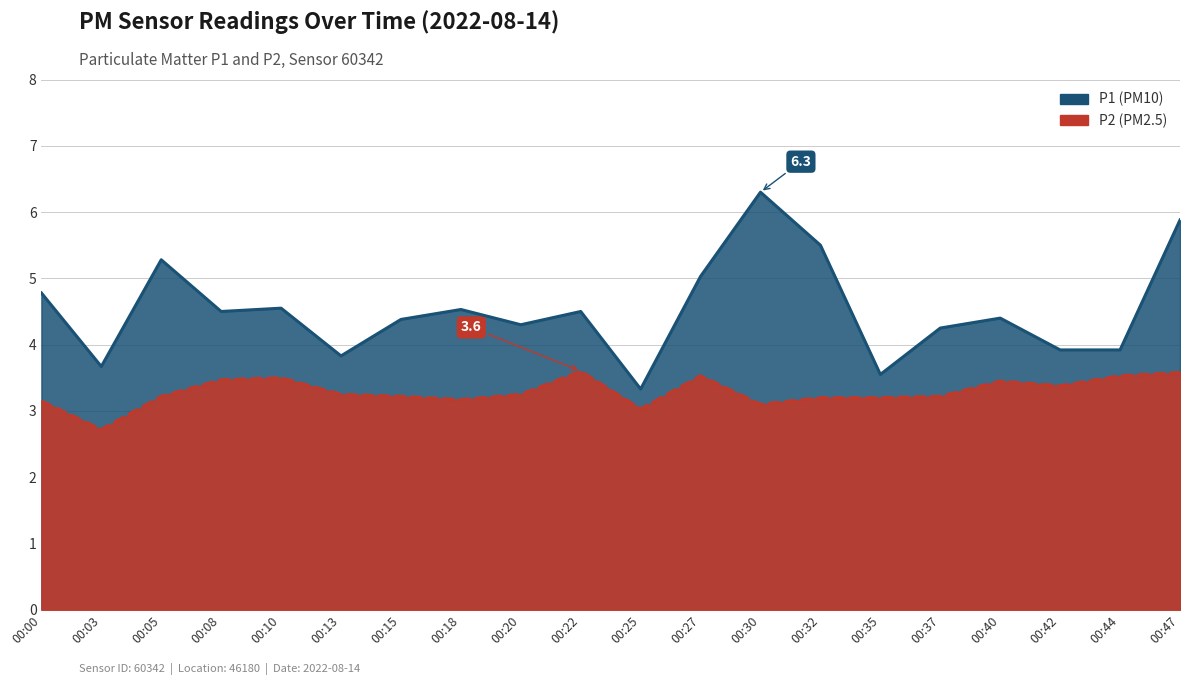

What is the difference between the P1 values at 00:03 and 00:47?

2.2